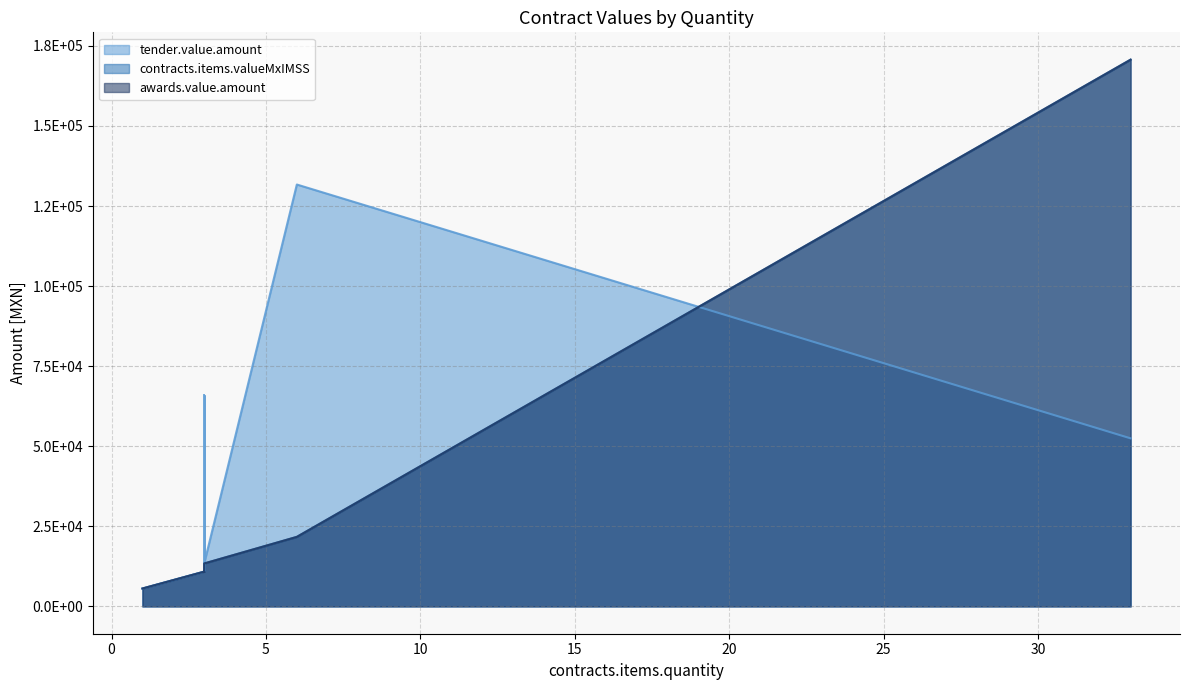

True or false: contracts.items.valueMxIMSS and awards.value.amount cross at least once.

False